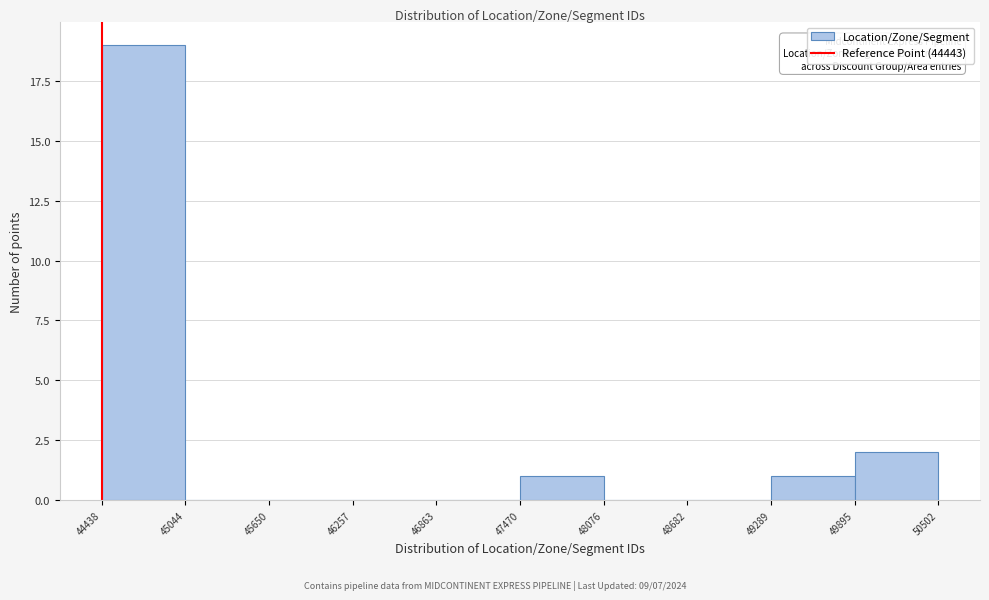

Reading left to right, transcribe this chart: for each bar, give the range it covers on the x-axis and its height. The values are not printed on the chart, so give them approximately, as read against the axis.

44438 to 45044: 19
45044 to 45650: 0
45650 to 46257: 0
46257 to 46863: 0
46863 to 47470: 0
47470 to 48076: 1
48076 to 48682: 0
48682 to 49289: 0
49289 to 49895: 1
49895 to 50502: 2